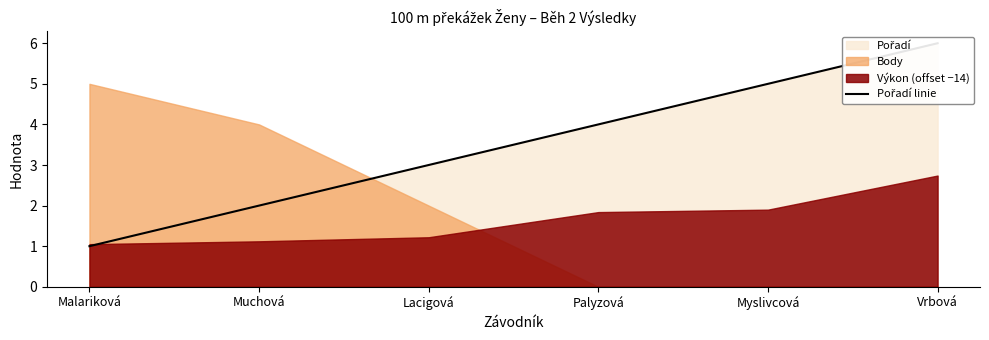

Which label corresponds to the largest value in the chart?

Vrbová